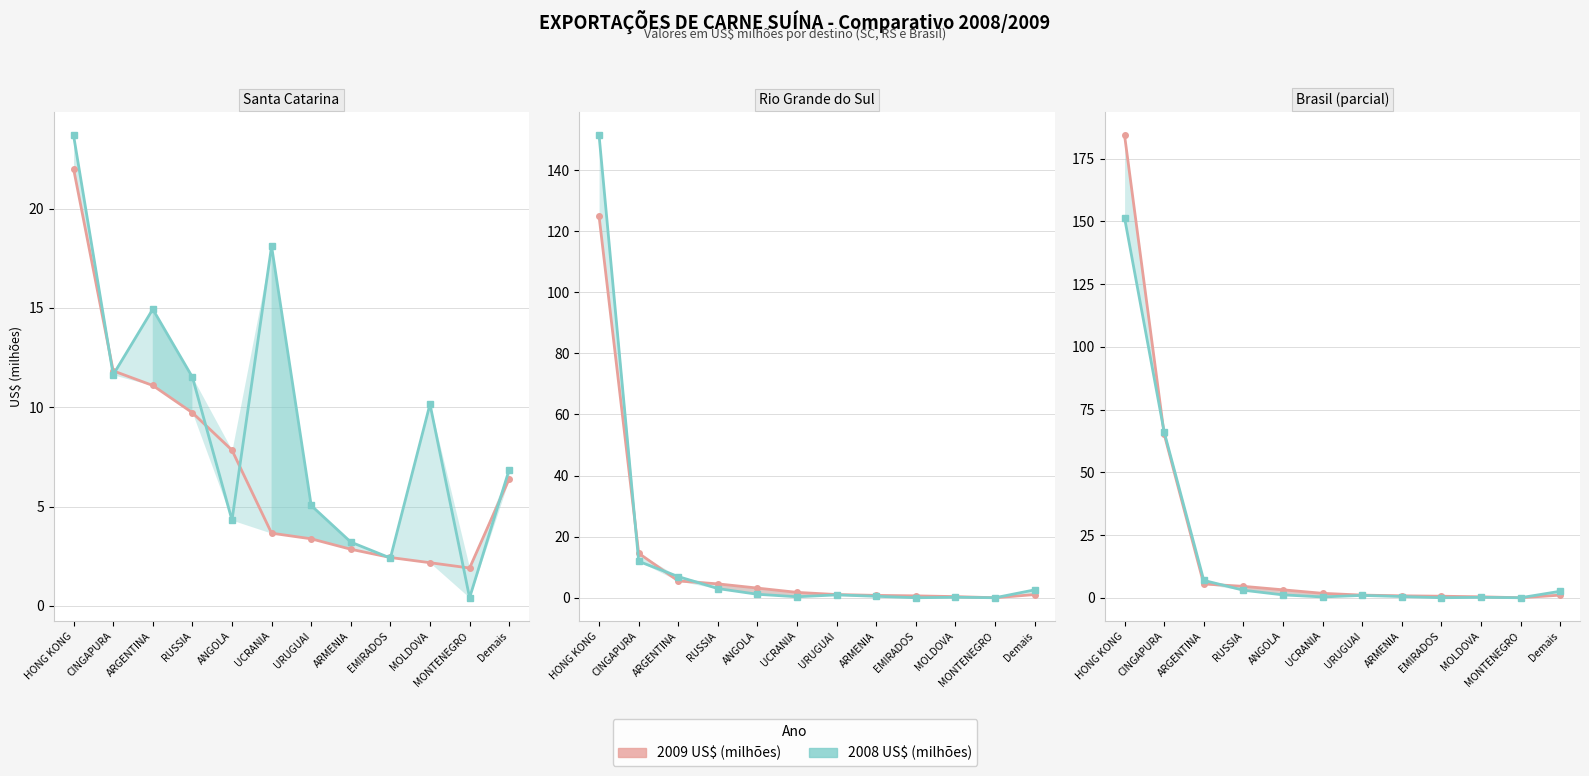

In 2009 US$ (milhões), how many points are lower than both neighbors (excluding endpoints)?

1